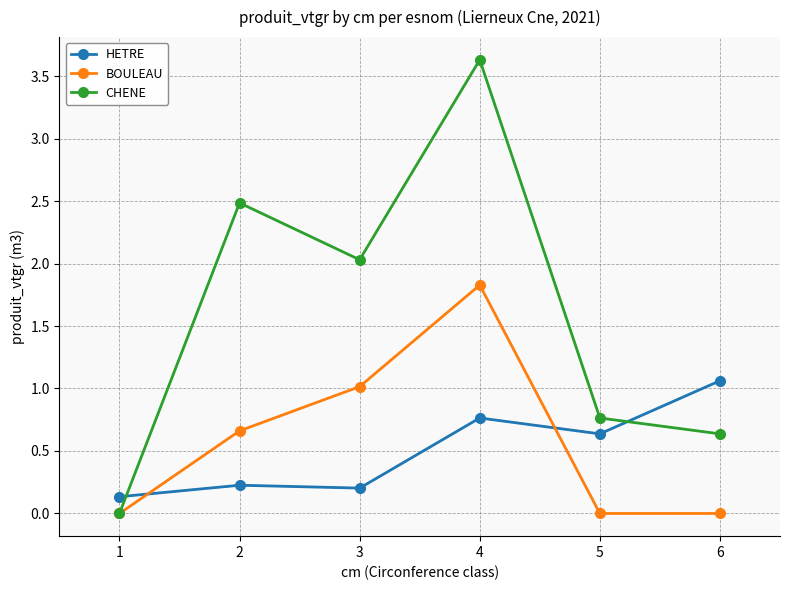

Count the number of data series in this chart.

3